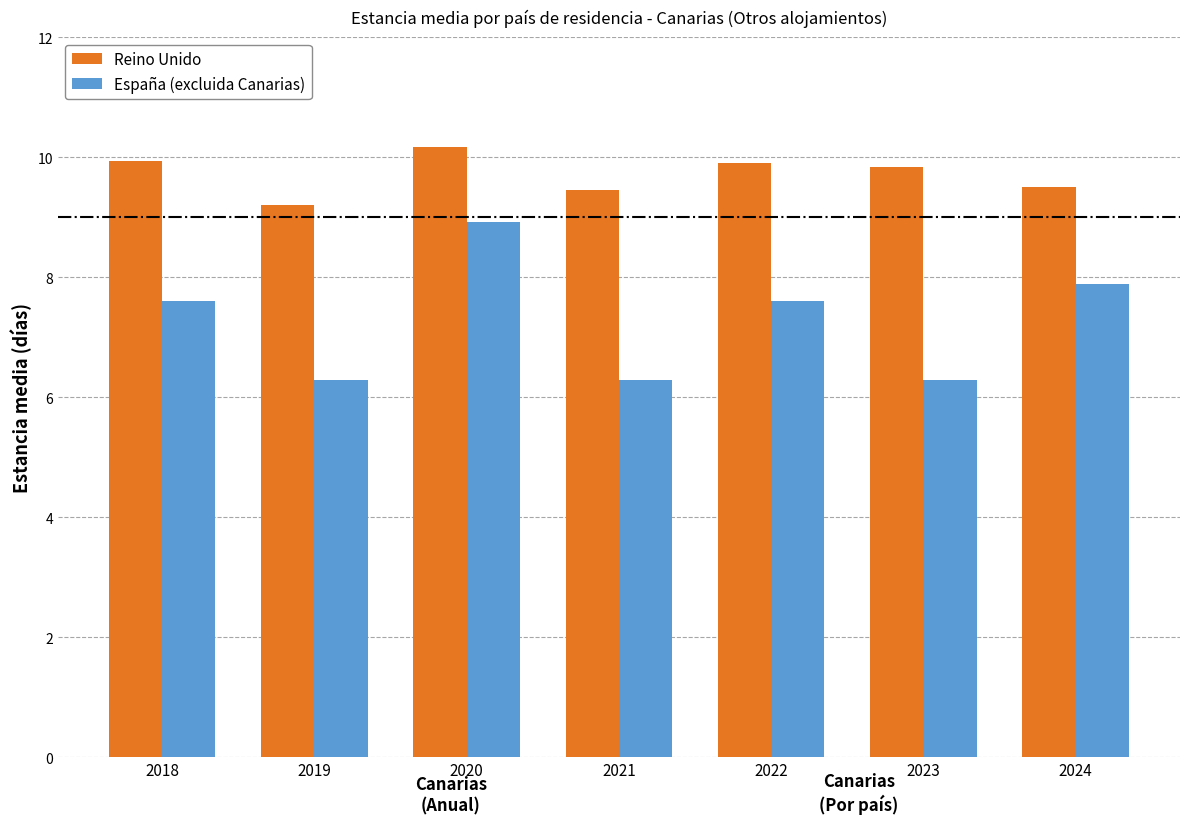

List the series in order of their overall mean, lowest first.

España (excluida Canarias), Reino Unido